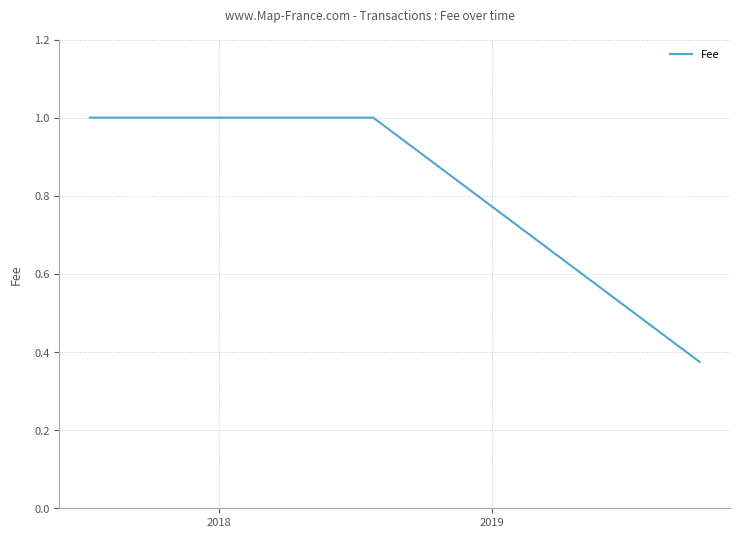

How many lines are shown in the chart?

1